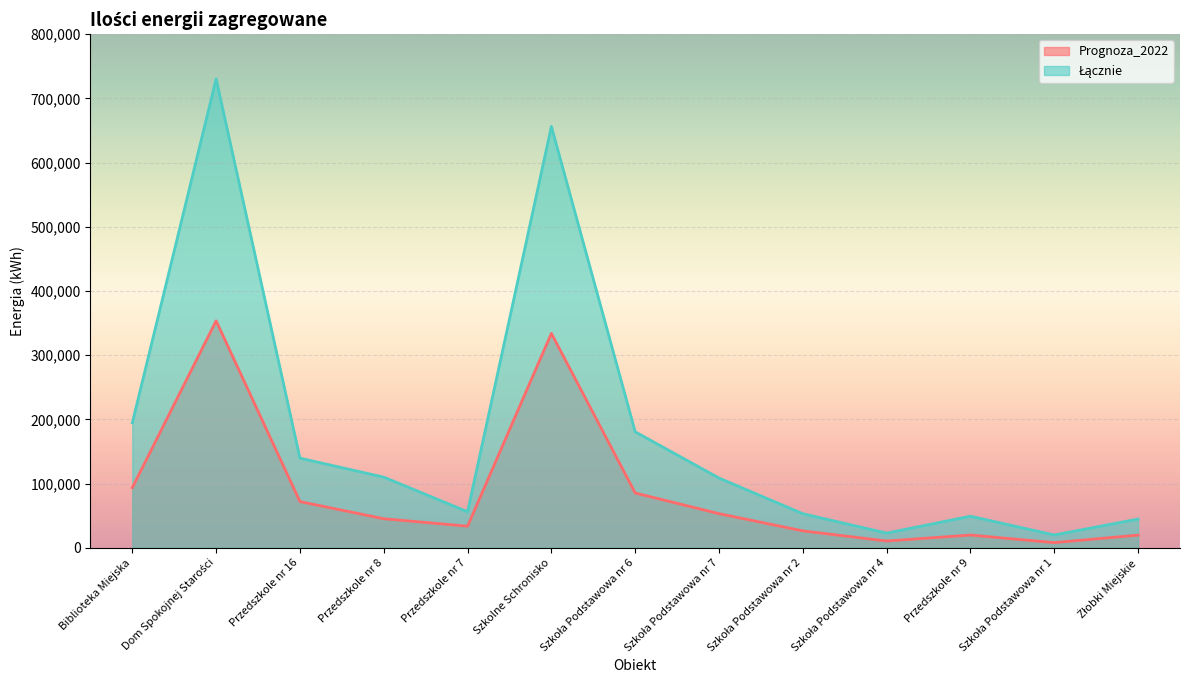

At Przedszkole nr 8, list the series in order from largest to smallest.

Łącznie, Prognoza_2022